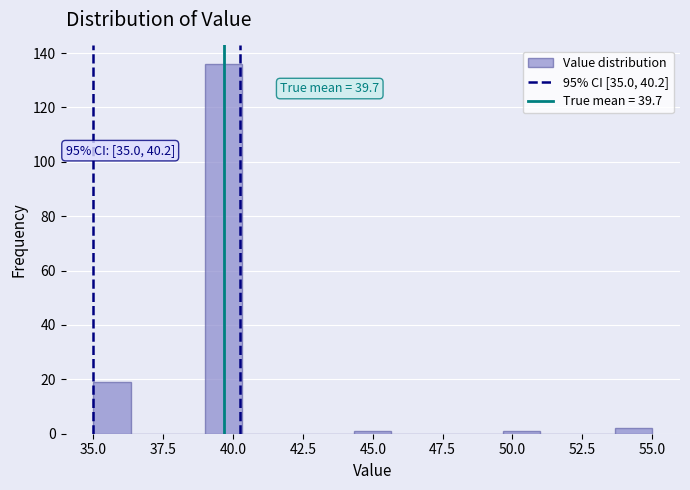

Around what value on the x-axis is the tallest bar? Give the approximate position of its centre, as read against the axis.

39.5